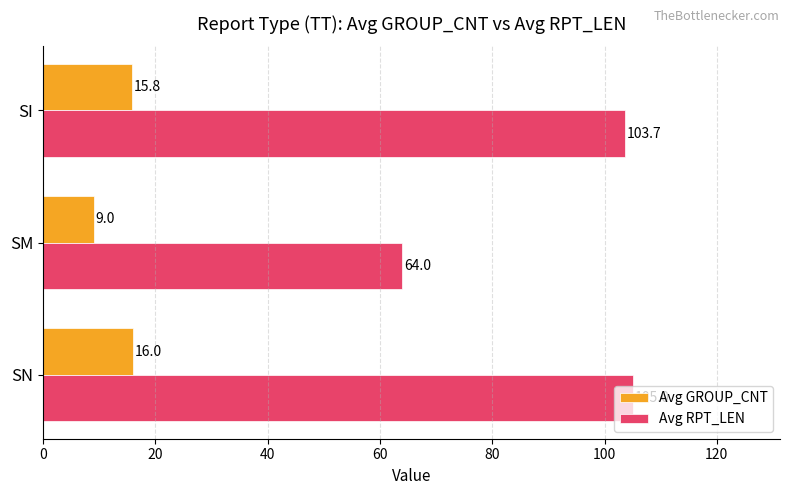

How many series are shown in this chart?

2